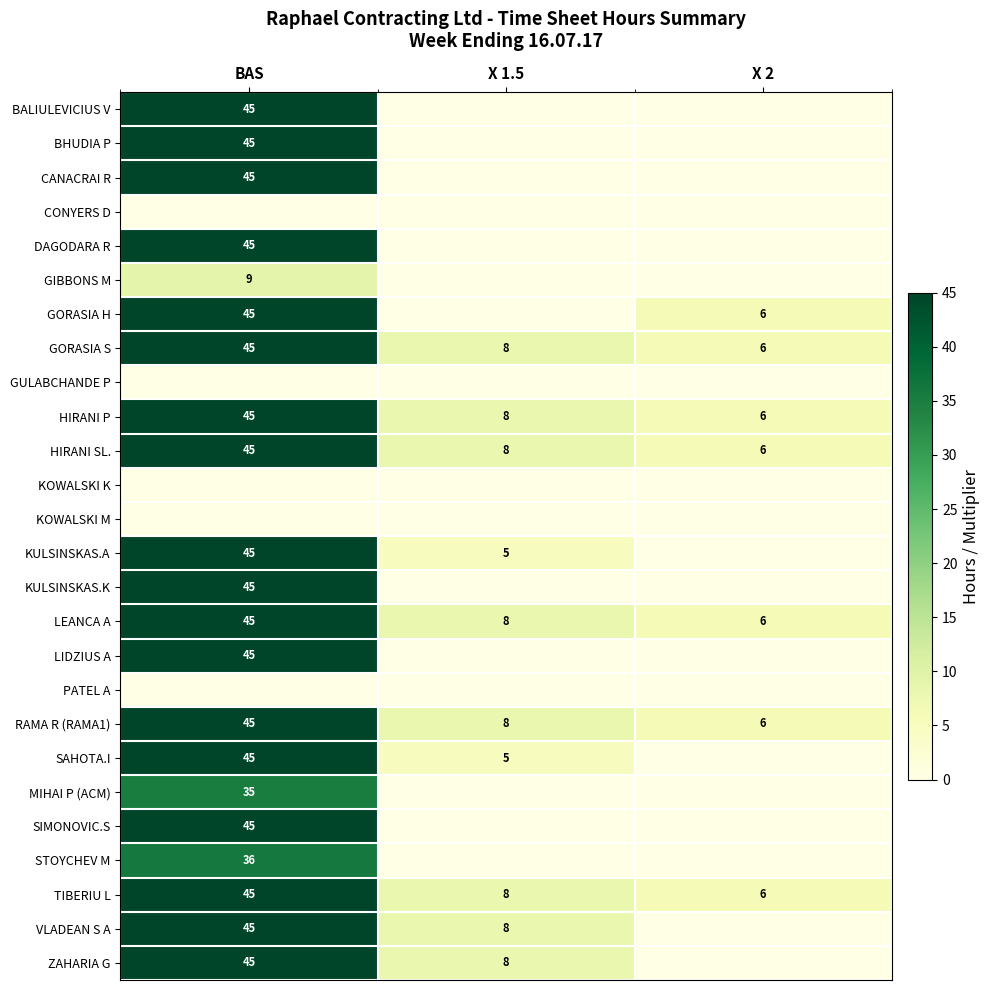

The VLADEAN S A series shows 12 at X 1.5. True or false?

False